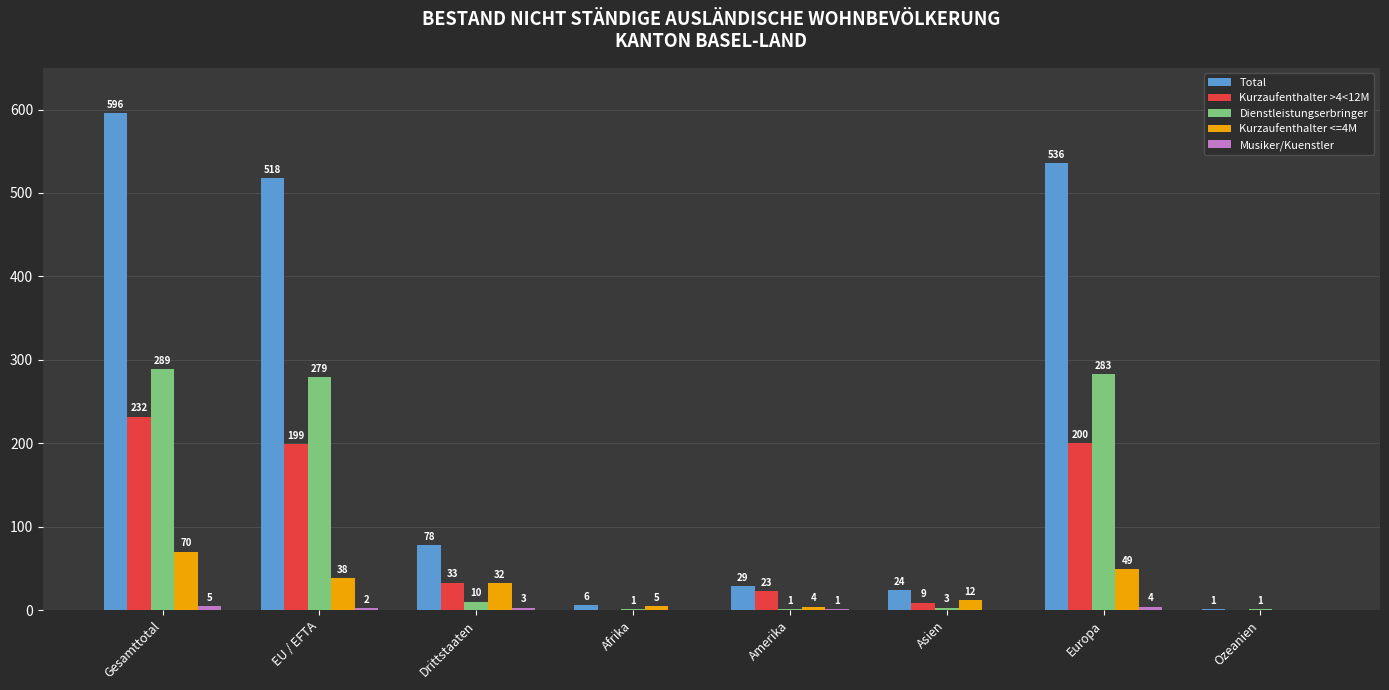

True or false: Kurzaufenthalter <=4M has a value of 107 at Gesamttotal.

False